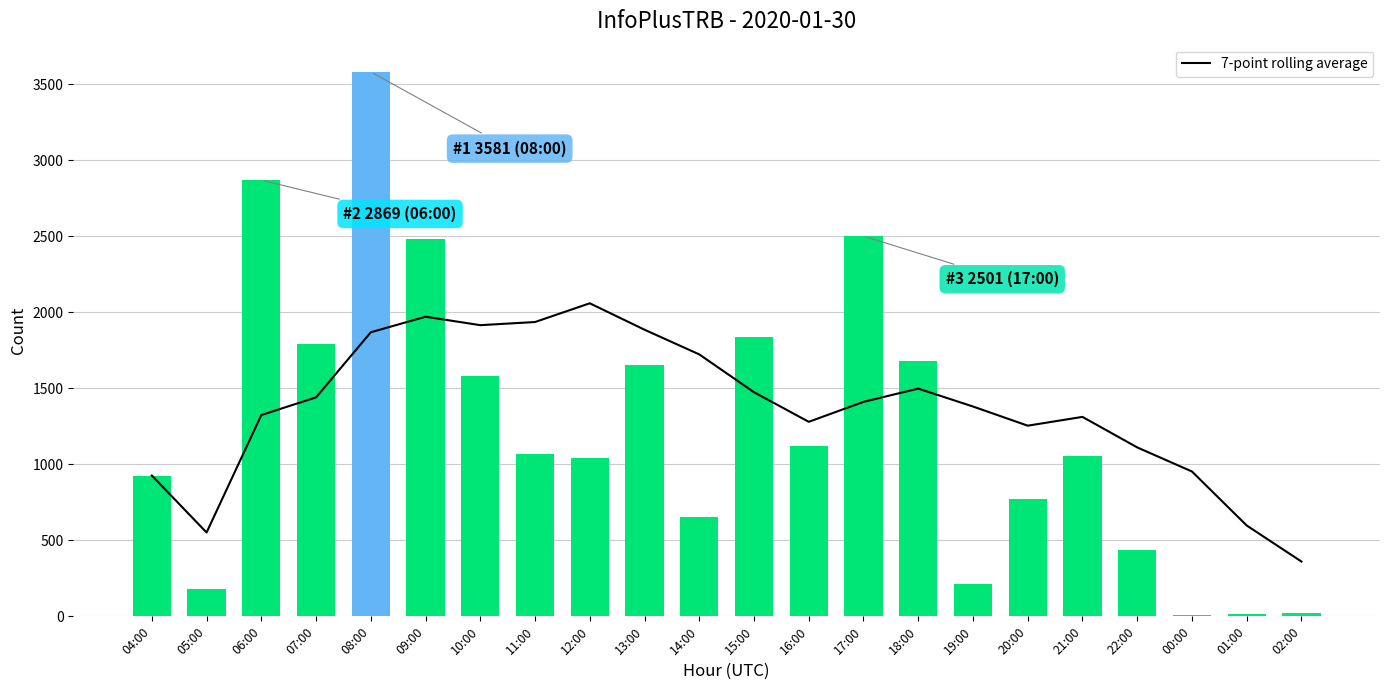

What is the average value of the col_3 series?

1249.4